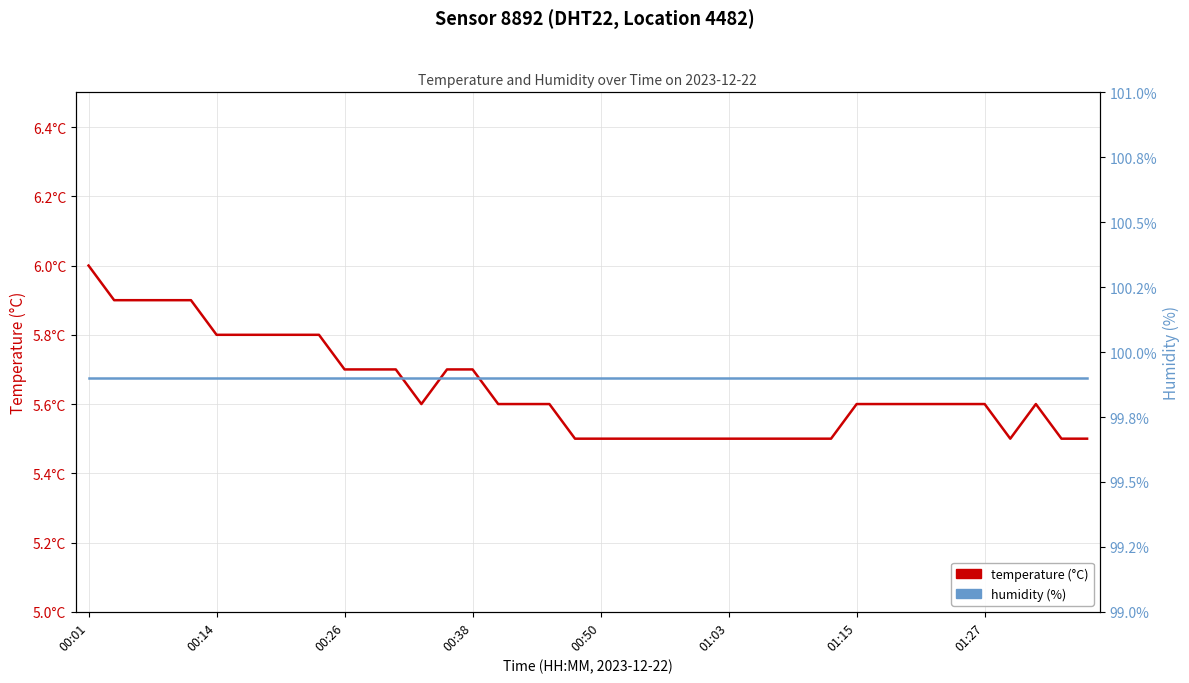

How many interior local peaks does the temperature series have?

1